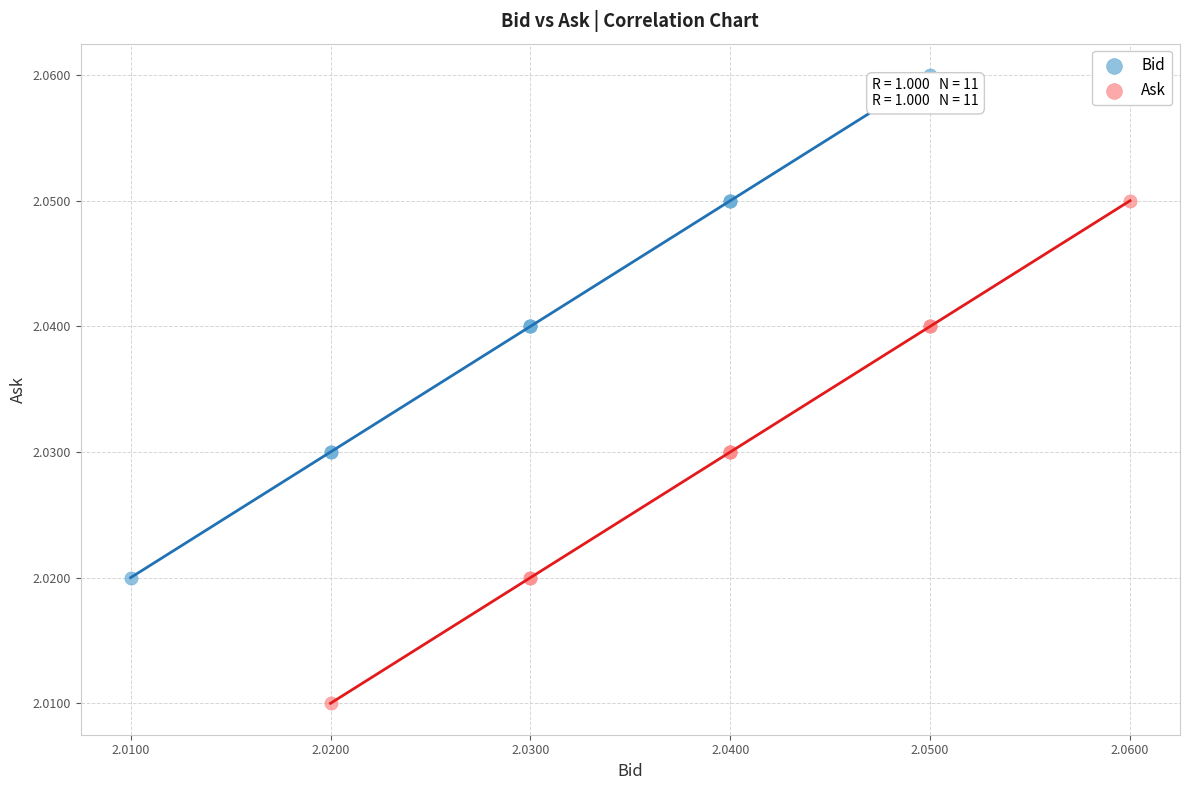

Which series contains the highest Y value?

Bid